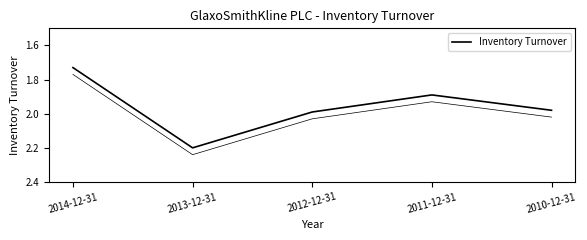

How many lines are shown in the chart?

1